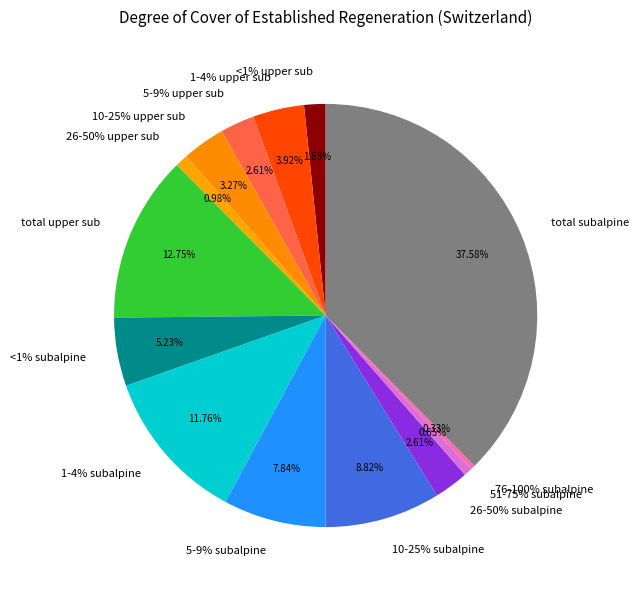

Is there a majority slice in this chart?

No